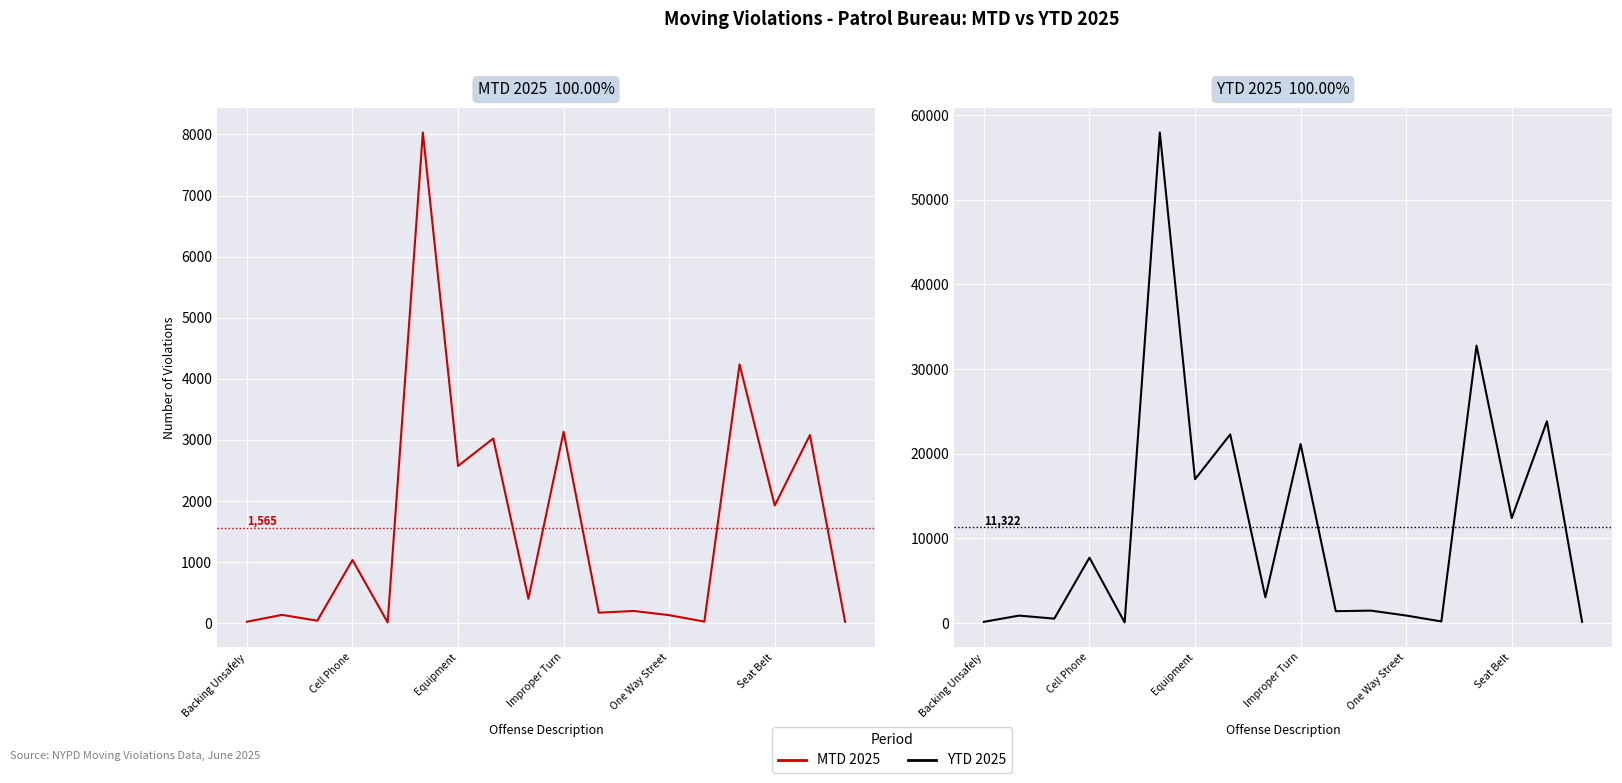

What is the total value across all series at 17?

166